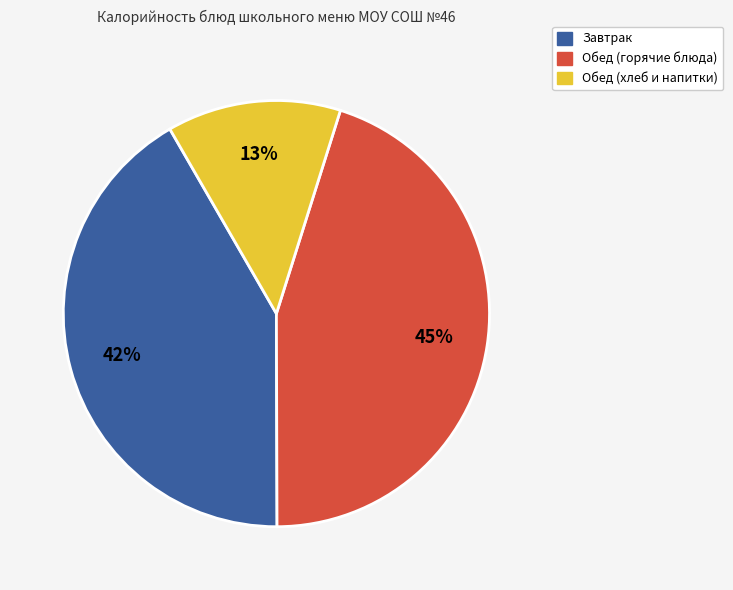

Count the number of slices in the pie.

3